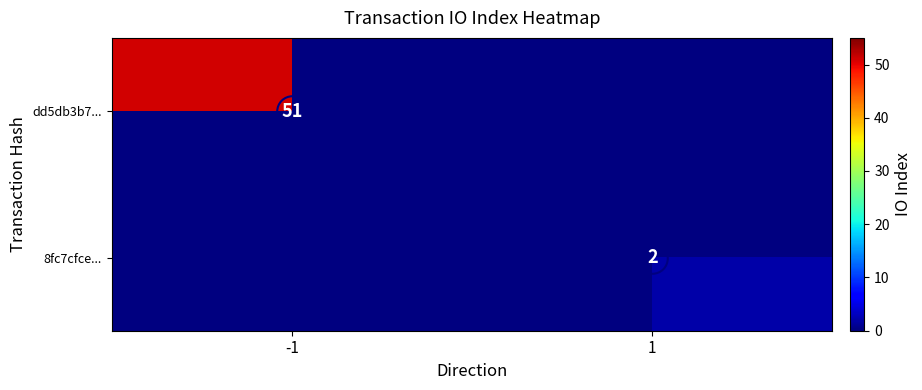

At how many categories does at least one series exceed 43?

1